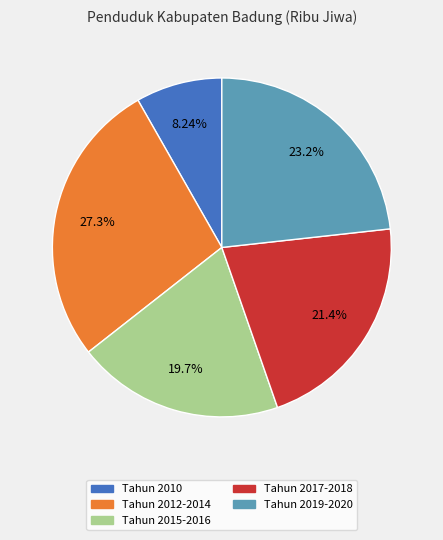

Does any single category account for the majority?

No